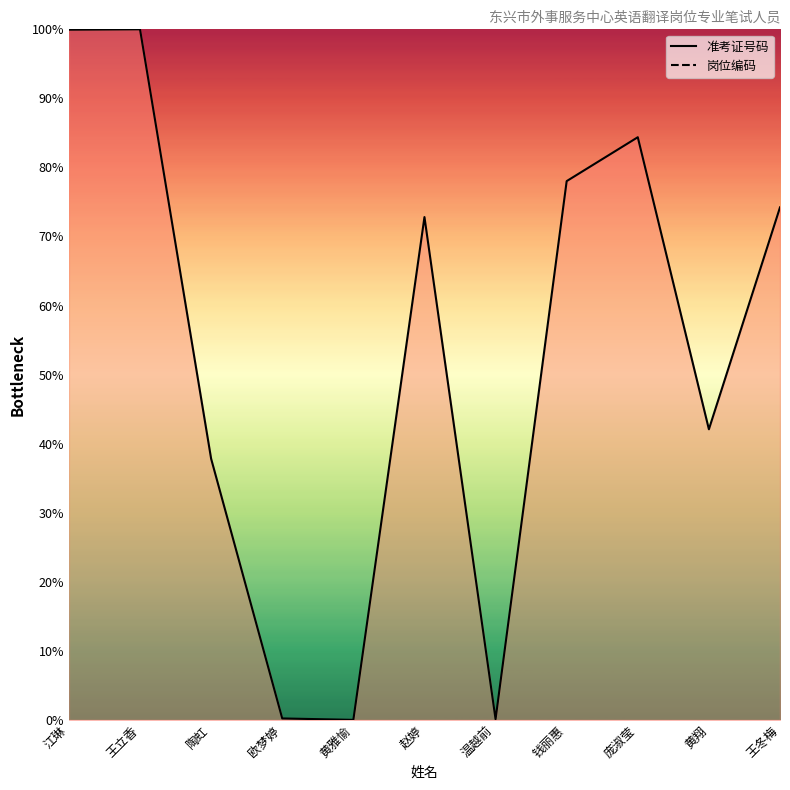

What is the label of the 9th point from the right?

陶虹